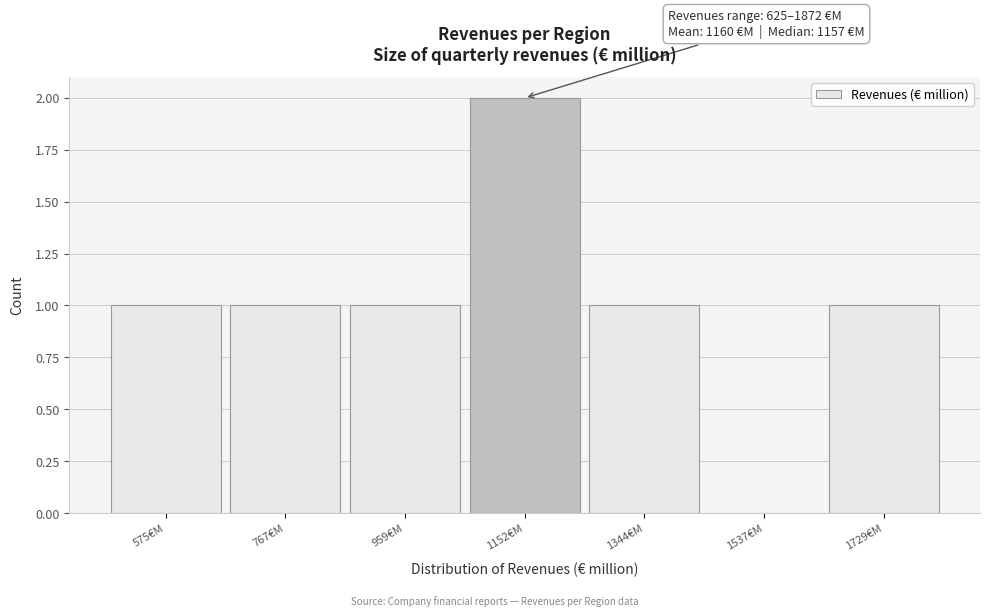

Reading left to right, what are all the values shown in this chart?

575€M=1	767€M=1	959€M=1	1152€M=2	1344€M=1	1537€M=0	1729€M=1